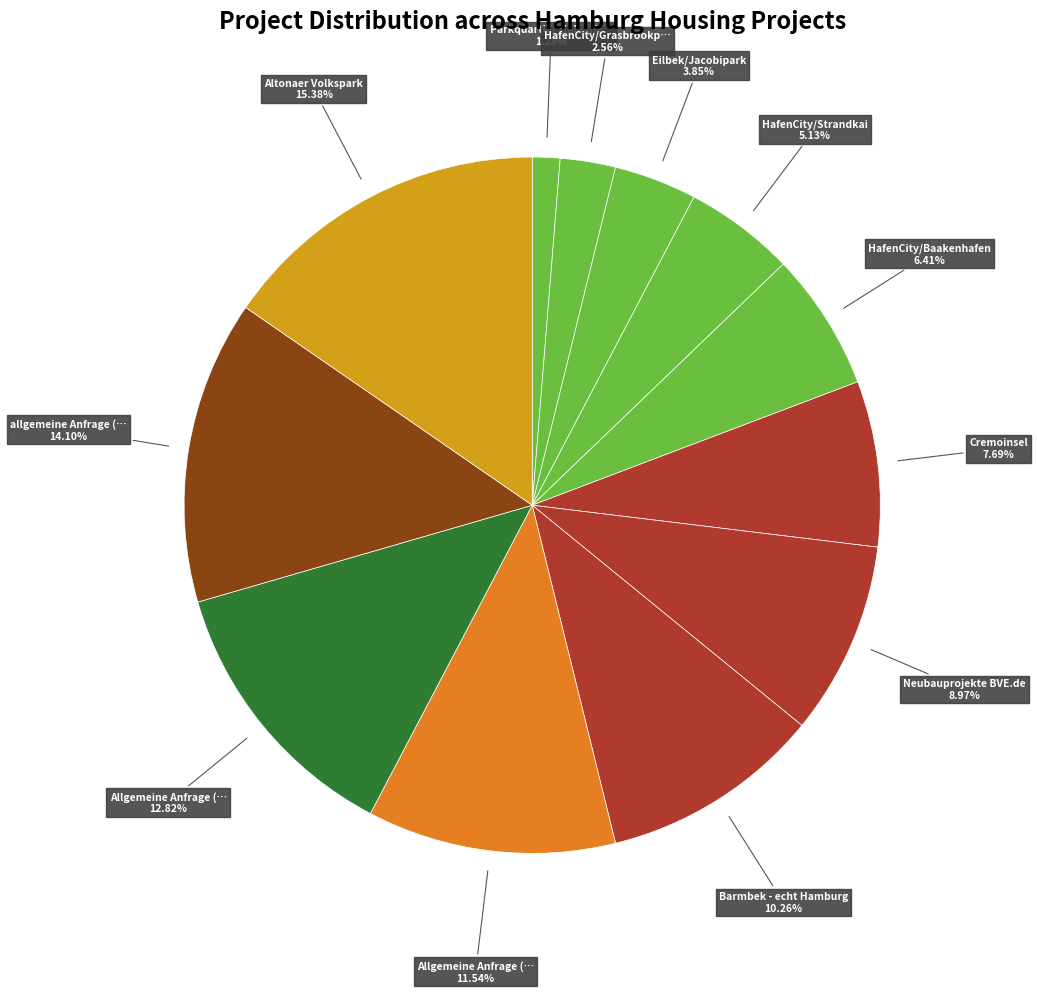

Count the number of slices in the pie.

12